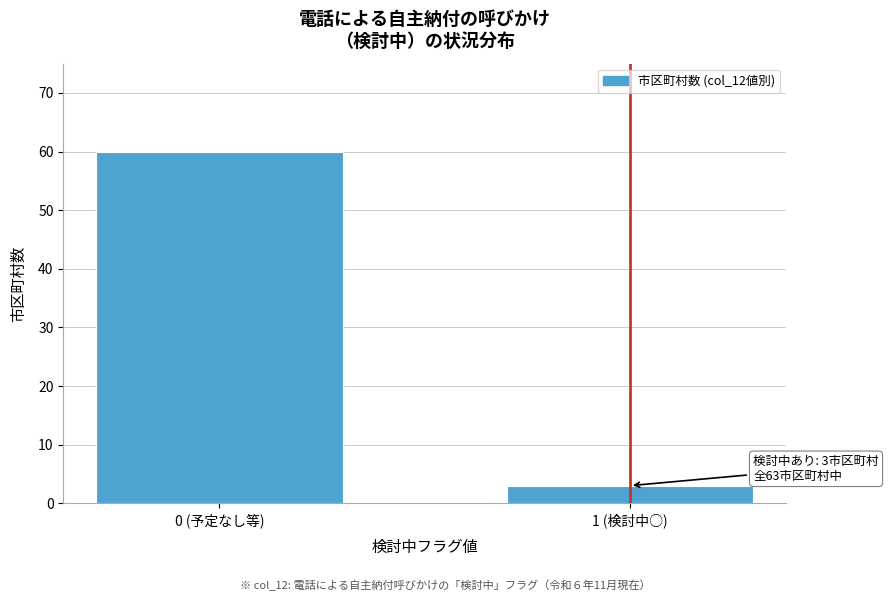

Reading left to right, list all the values displayed in this chart.

0 (予定なし等)=60	1 (検討中○)=3